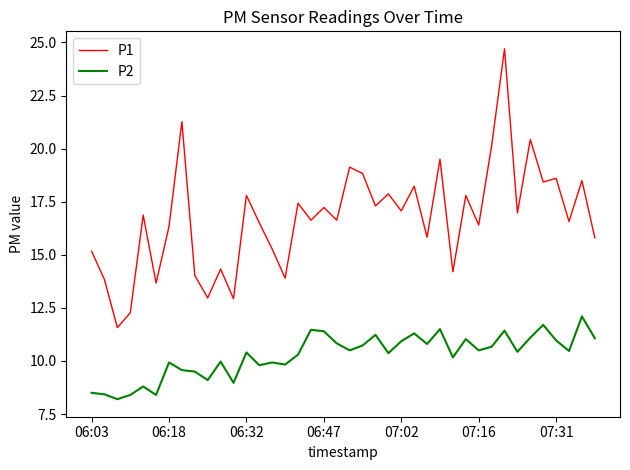

Rank the series by their average value, from highest to lowest.

P1, P2